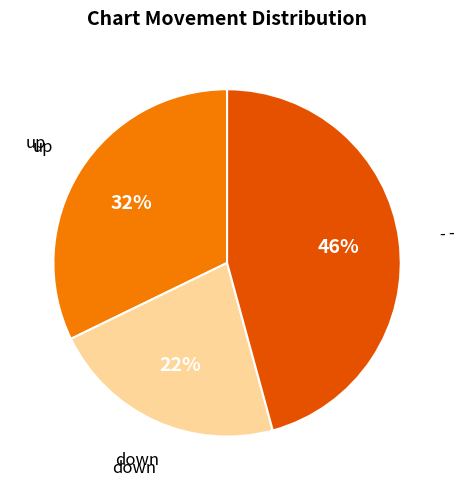

Is it true that up is 32% of the pie?

True